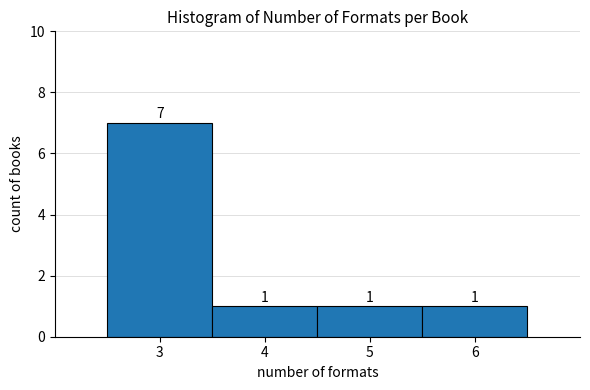

Reading left to right, extract all data points from this chart.

3=7	4=1	5=1	6=1